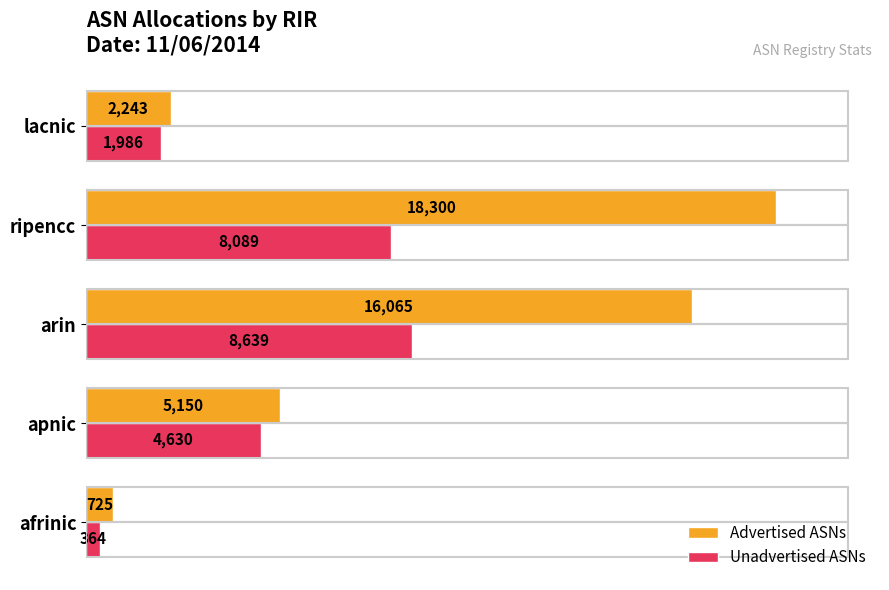

Is the value of Advertised ASNs at lacnic greater than the value of Unadvertised ASNs at apnic?

No